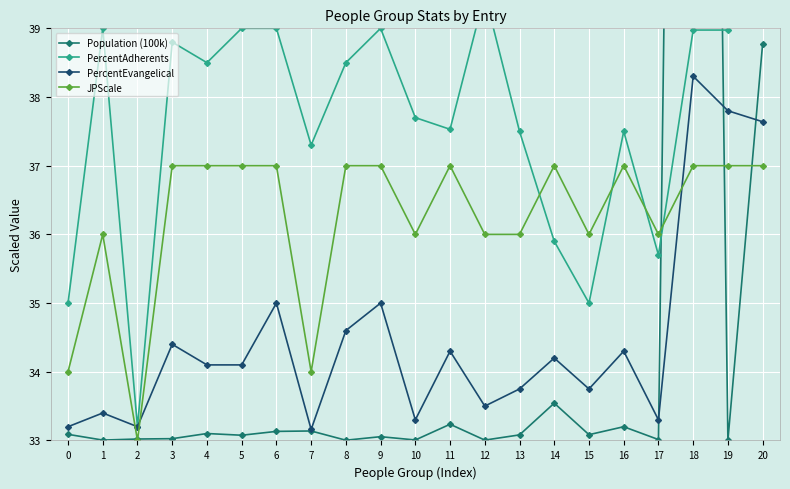

Which category has the highest value in the PercentEvangelical series?

18